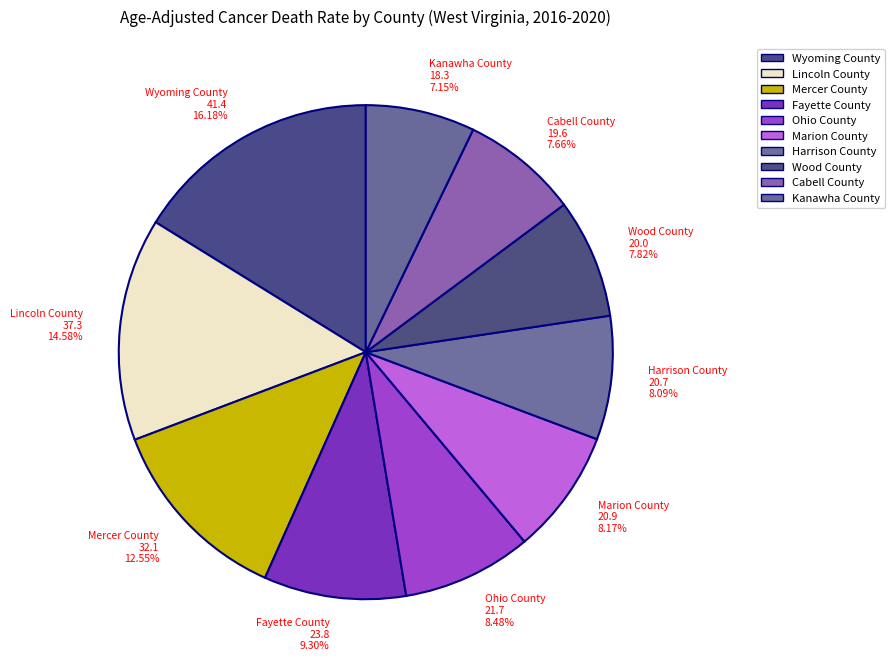

What percentage is the Lincoln County slice, to the nearest percent?

15%